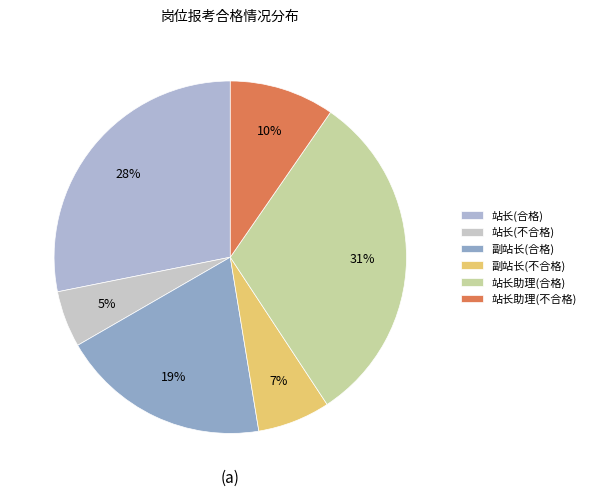

Which slice is the largest?

站长助理(合格)